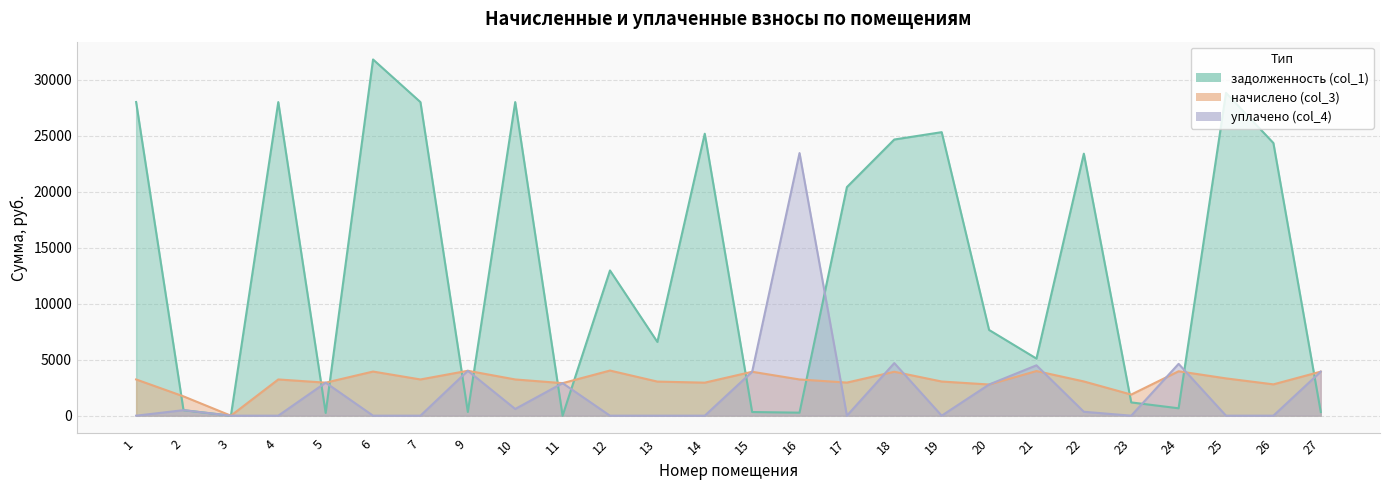

True or false: уплачено (col_4) has more than 2 points higher than both neighbors.

True